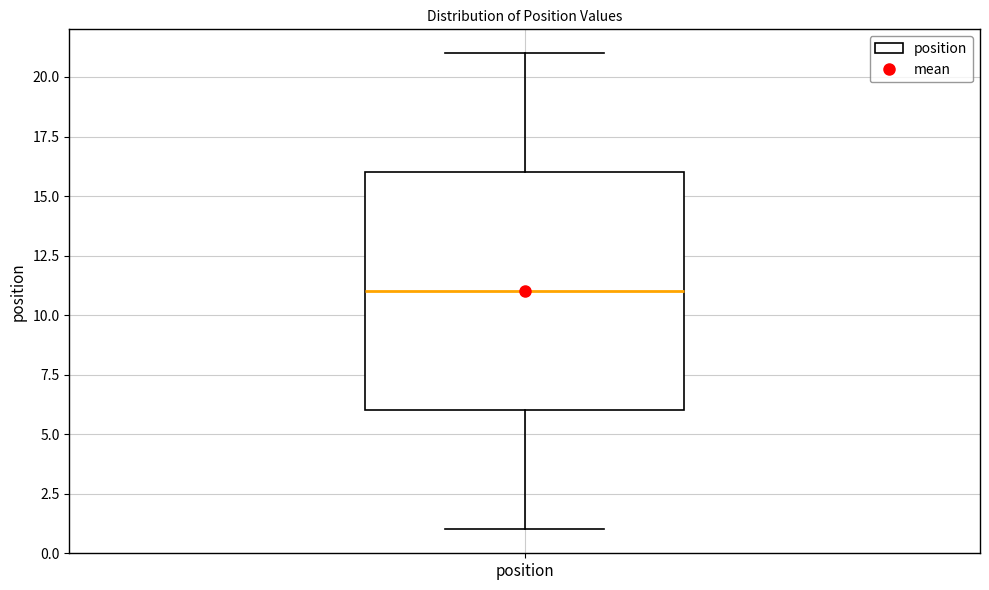

Read this box plot against the y-axis: the position of the median line, the range covered by the box, and the ends of both whiskers. The values are not printed on the chart, so give them approximately, as read against the axis.

median 11, box 6 to 16, whiskers 1 to 21